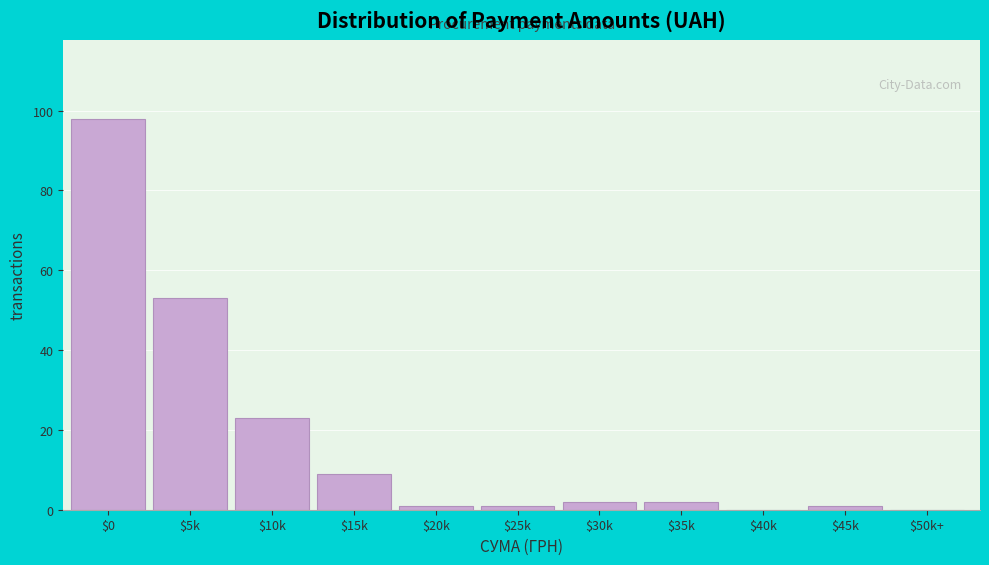

At which label is the value closest to 49?

$5k